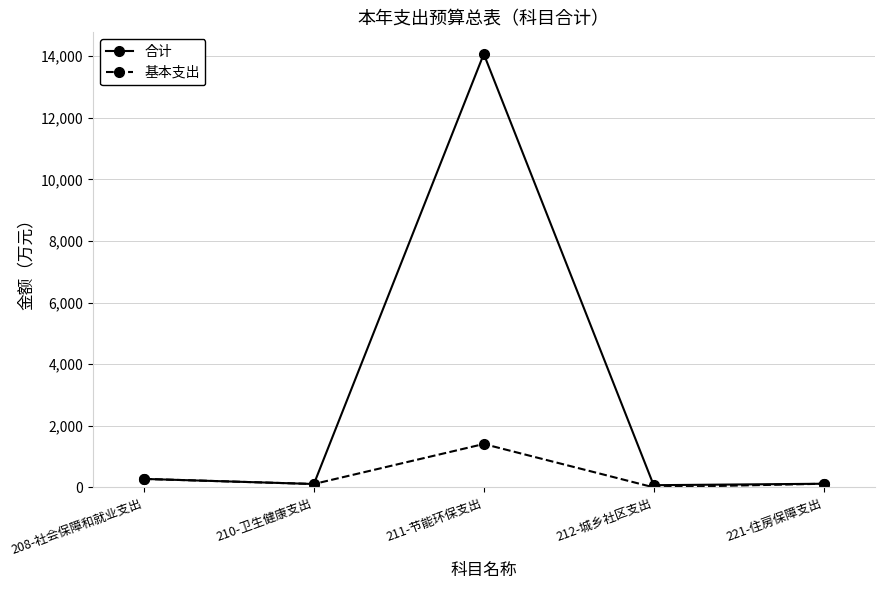

Count the number of categories in the chart.

5